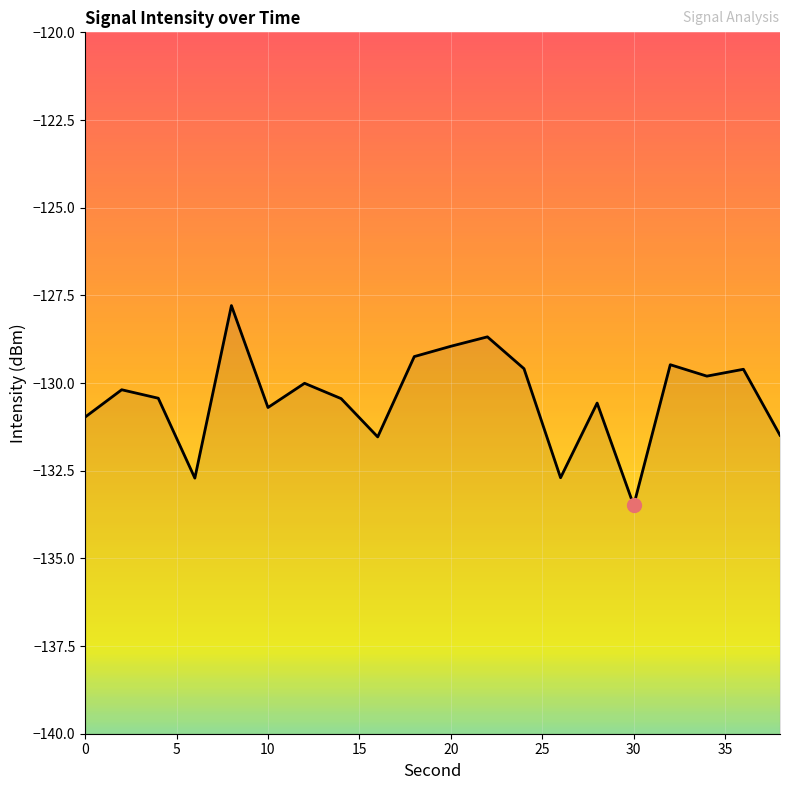

The value at 10 is -79.8. True or false?

False